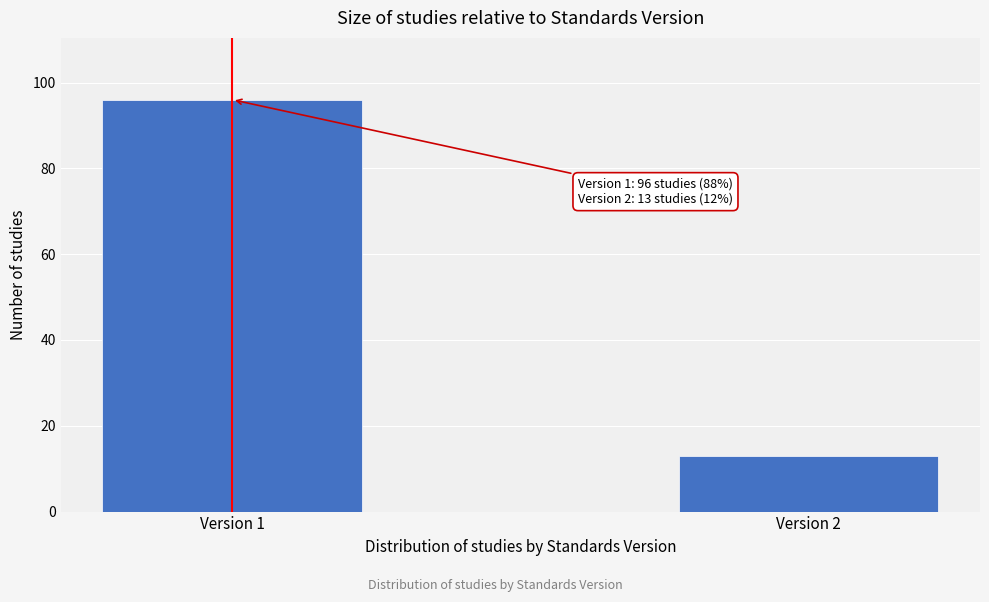

Reading left to right, extract all data points from this chart.

96	13